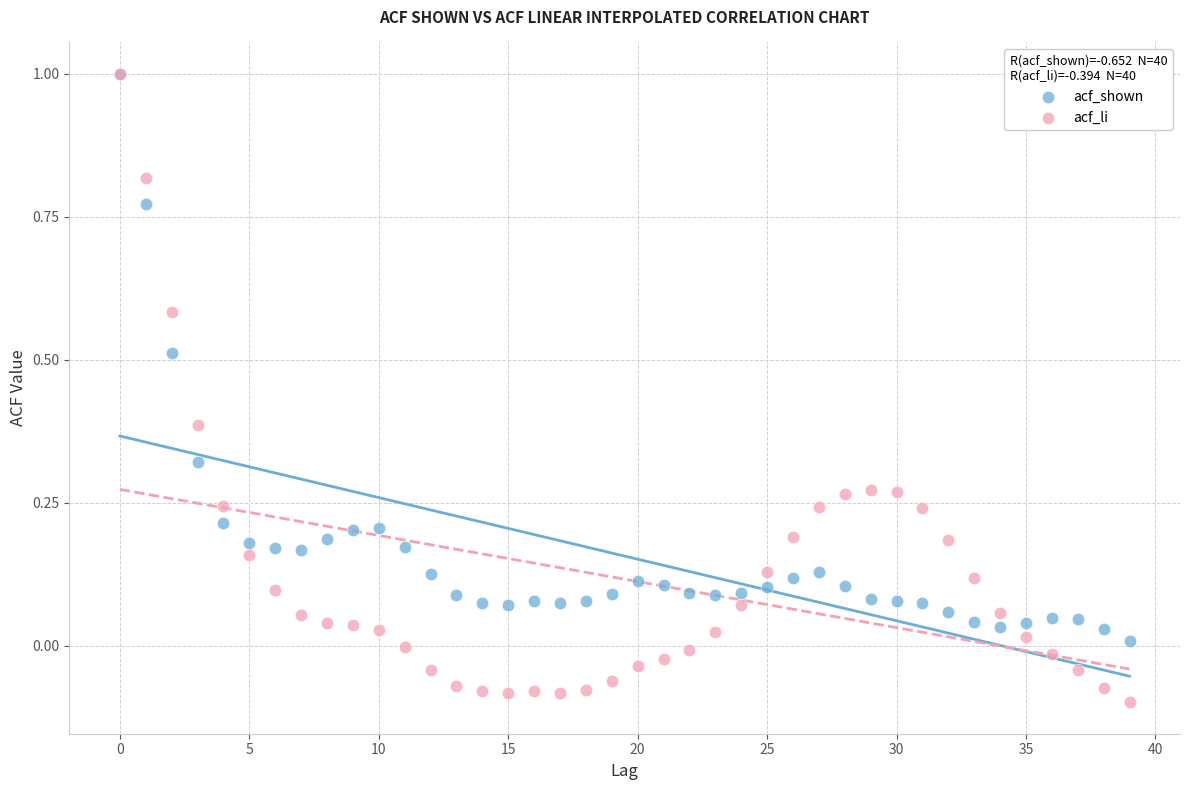

What are all the series names shown in the legend?

acf_shown, acf_li